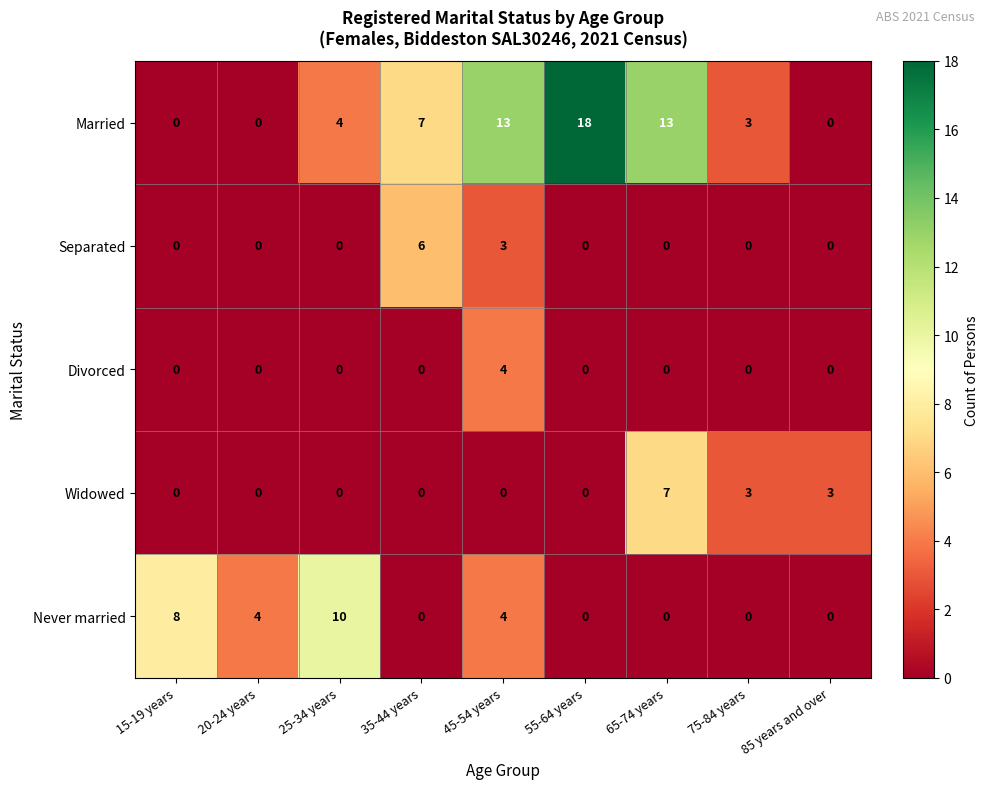

Where is Separated nearest to the value 3?

45-54 years